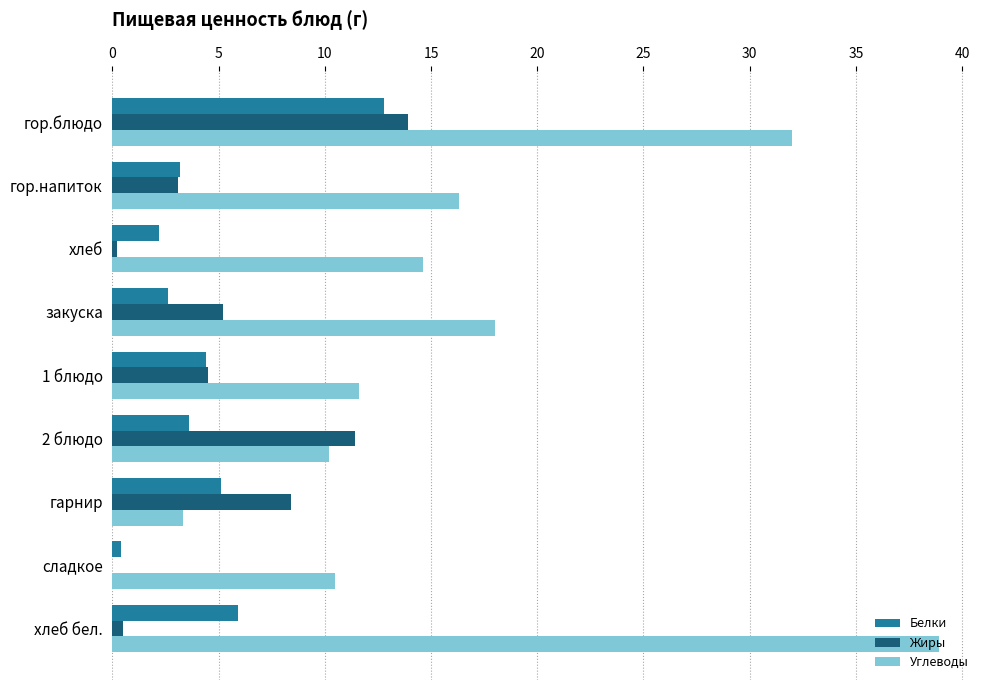

Where is Углеводы nearest to the value 21?

закуска